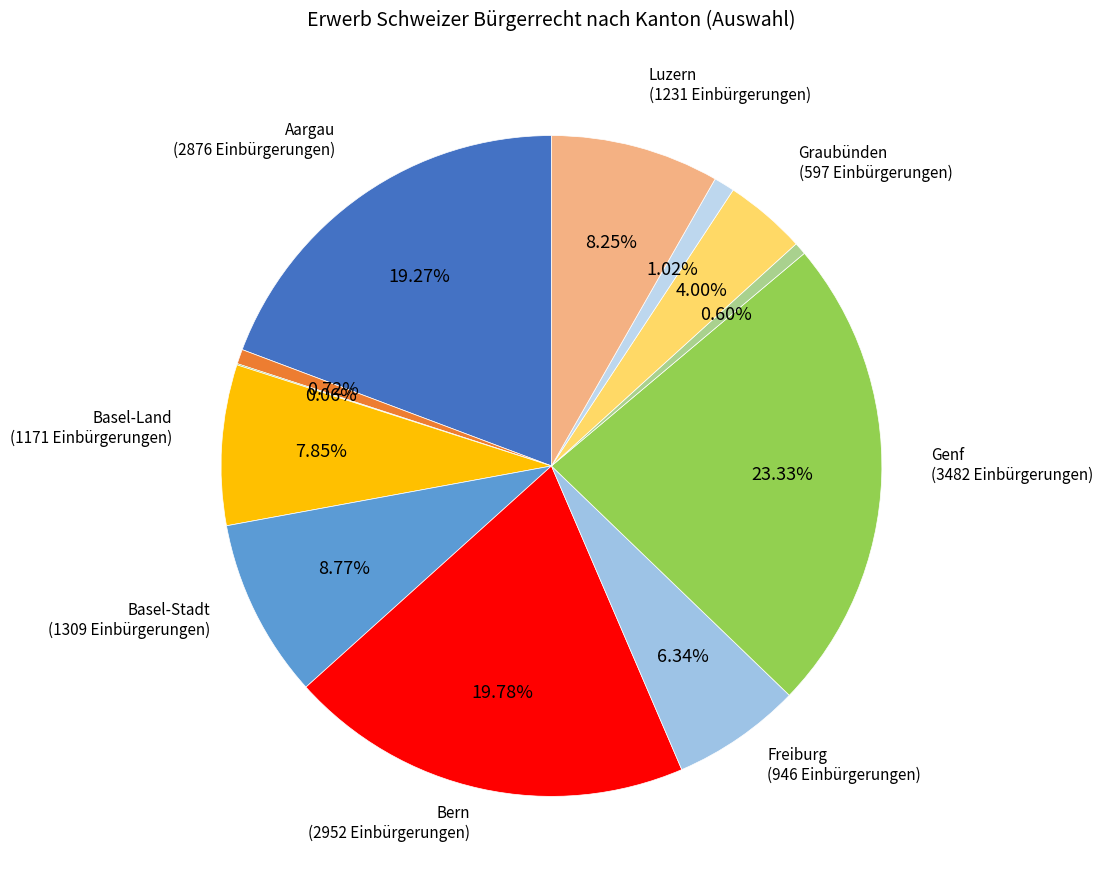

Which category has the biggest portion of the pie?

Genf